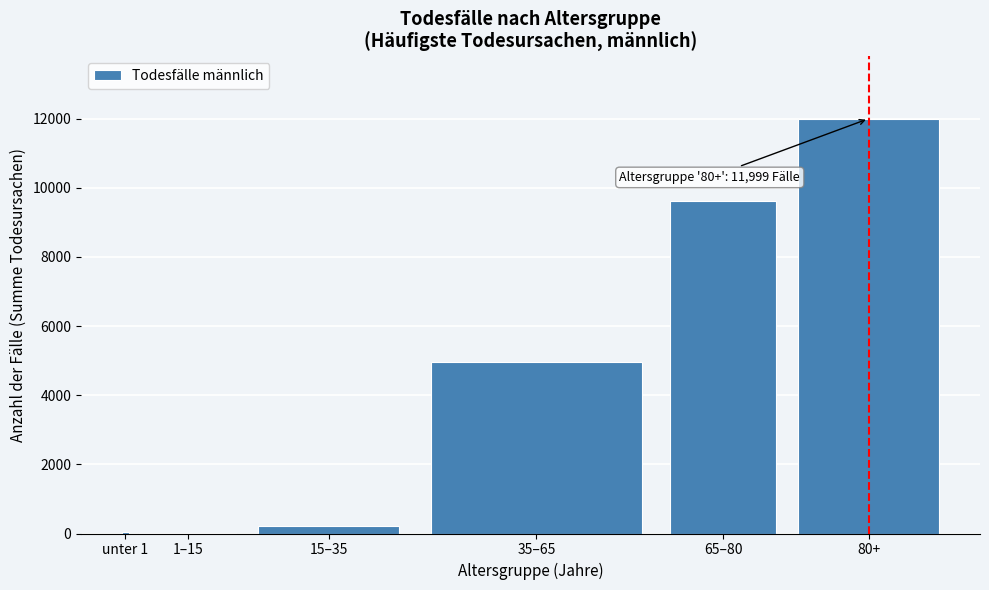

The value at 35–65 is 4961.3. True or false?

True